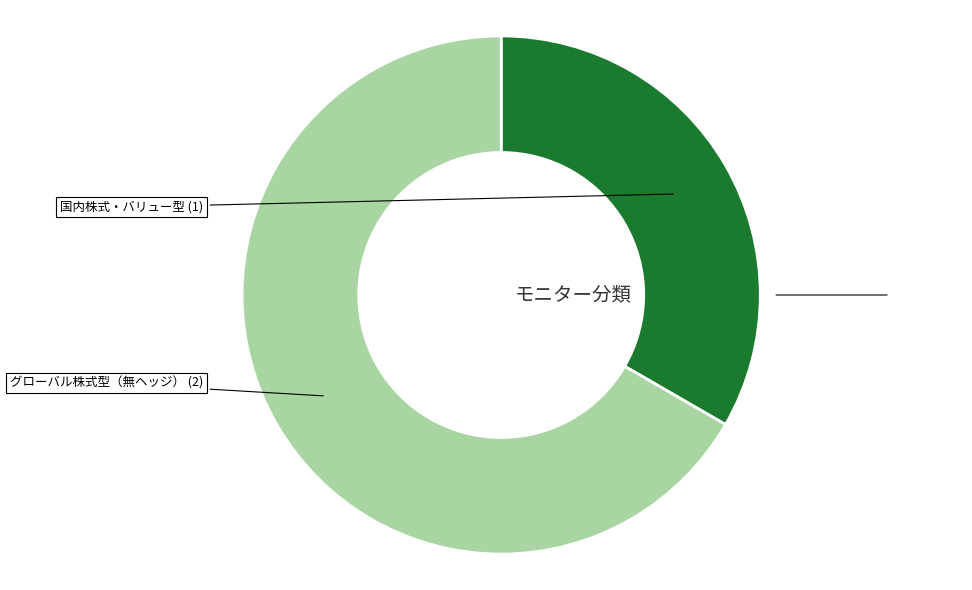

How many segments does this pie chart have?

2